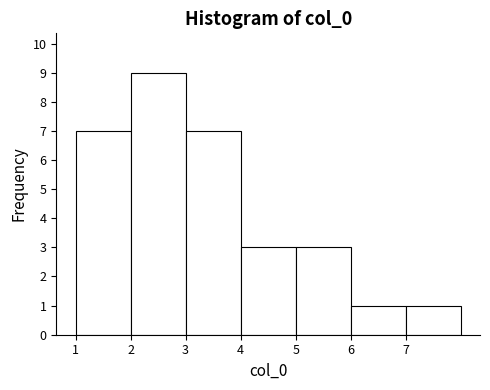

Which range on the x-axis has the tallest bar?

2 to 3